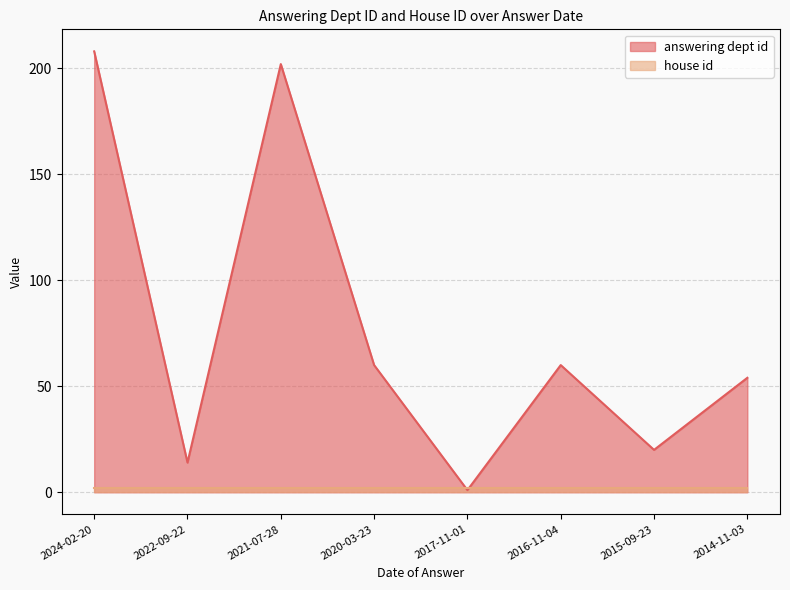

Which label corresponds to the smallest value in the chart?

2017-11-01